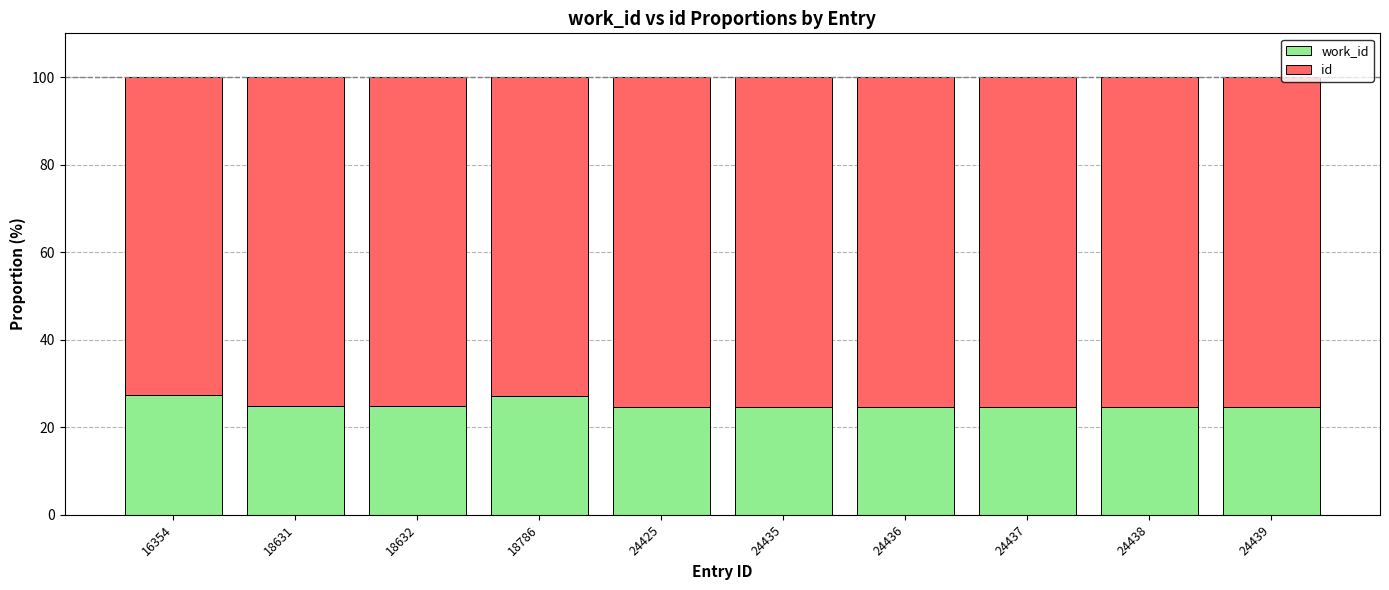

What is the total value across all series at 24436?

100.0